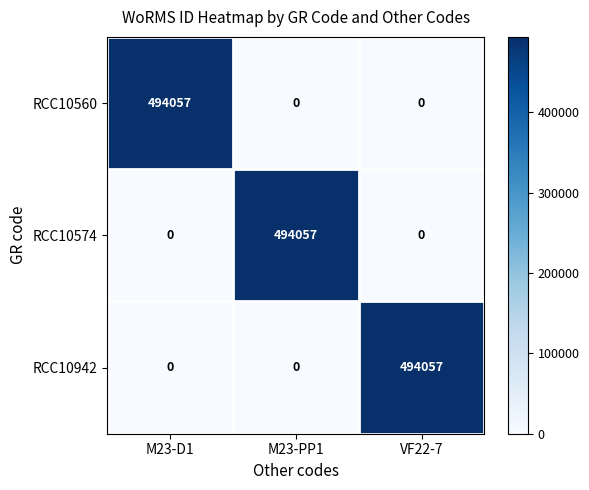

Reading right to left, transcribe all the data shown in this chart.

RCC10560: 0	0	494057
RCC10574: 0	494057	0
RCC10942: 494057	0	0